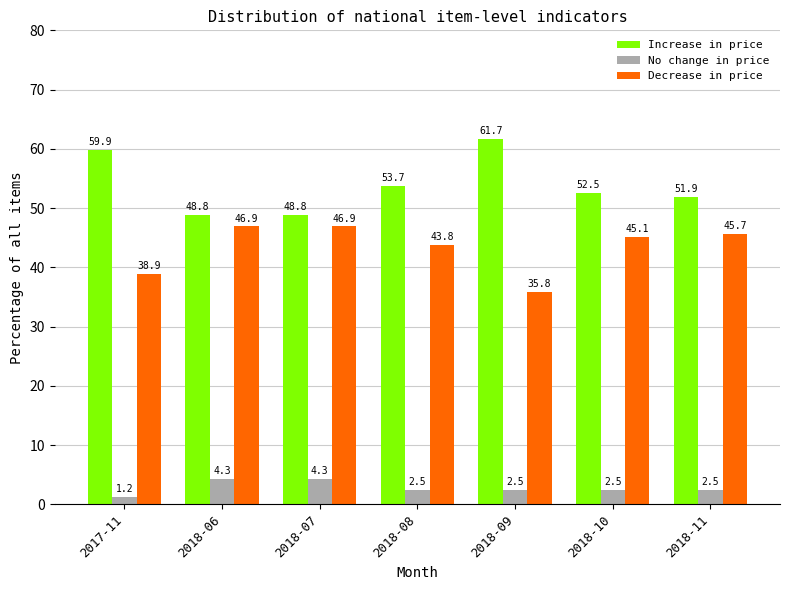

Which category has the lowest value across all series?

2017-11